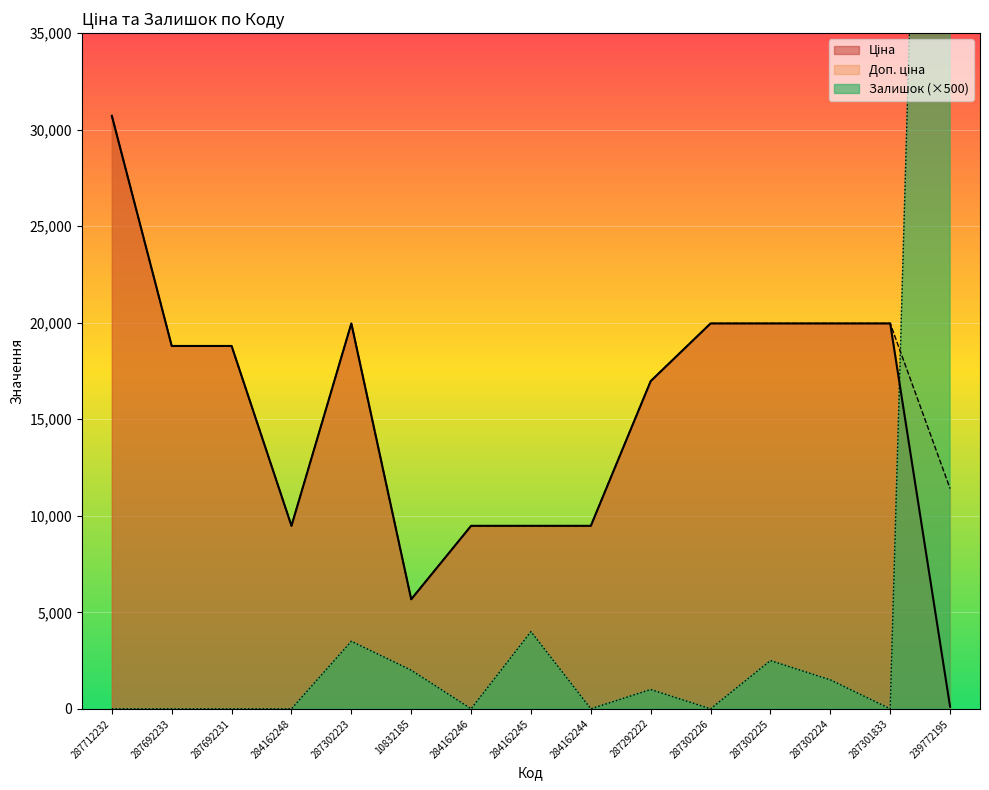

How many lines are shown in the chart?

3